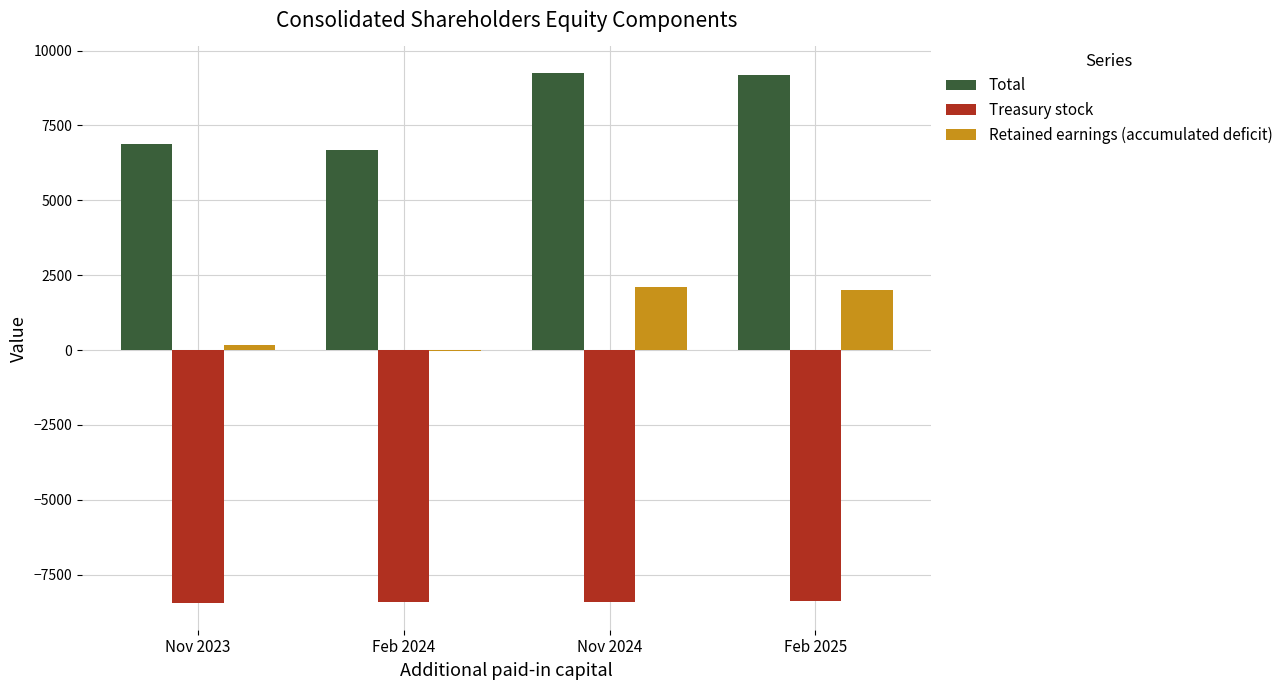

Between Feb 2024 and Nov 2024, which series saw the biggest shift?

Total